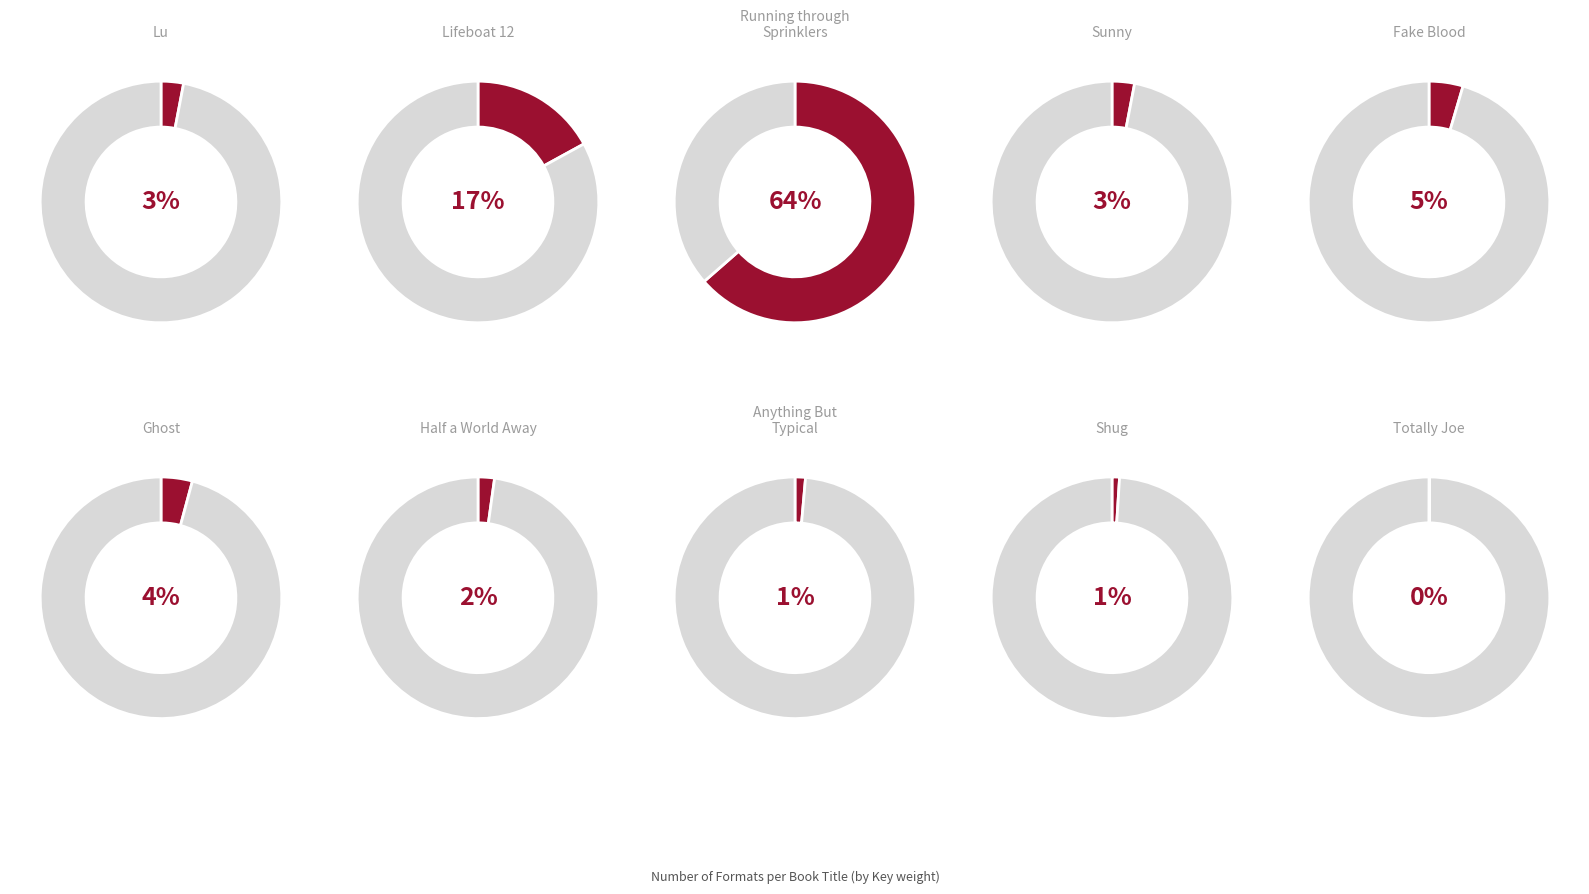

Rank the categories by value from highest to lowest.

Running through Sprinklers, Lifeboat 12, Fake Blood, Ghost, Lu, Sunny, Half a World Away, Anything But Typical, Shug, Totally Joe